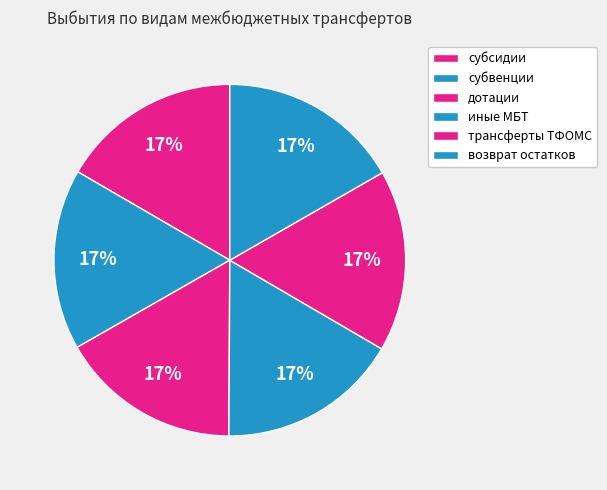

How many slices are in this pie chart?

6